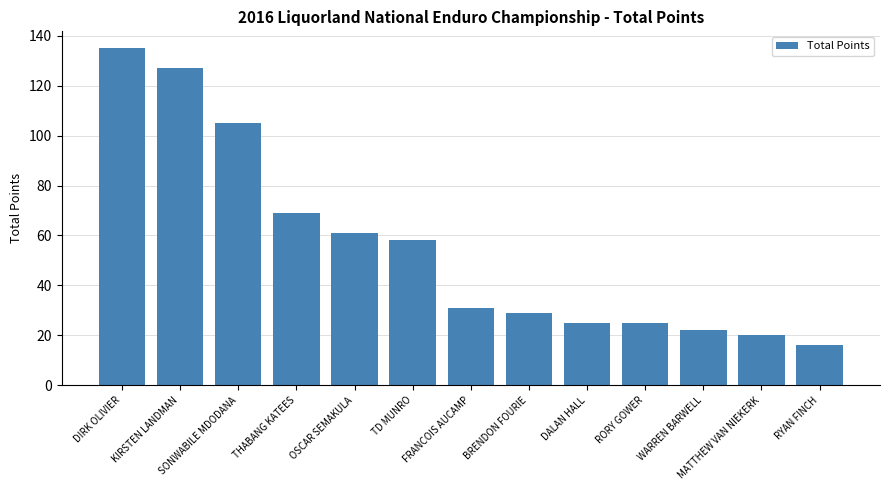

Reading left to right, list all the values displayed in this chart.

DIRK OLIVIER=135	KIRSTEN LANDMAN=127	SONWABILE MDODANA=105	THABANG KATEES=69	OSCAR SEMAKULA=61	TD MUNRO=58	FRANCOIS AUCAMP=31	BRENDON FOURIE=29	DALAN HALL=25	RORY GOWER=25	WARREN BARWELL=22	MATTHEW VAN NIEKERK=20	RYAN FINCH=16